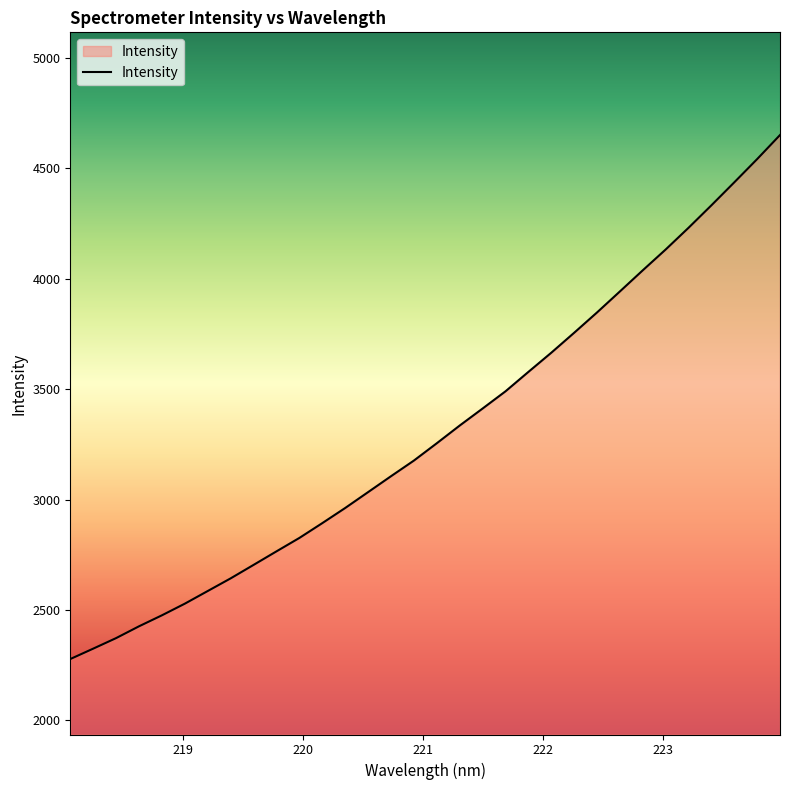

What is the maximum value shown in the chart?

4650.5